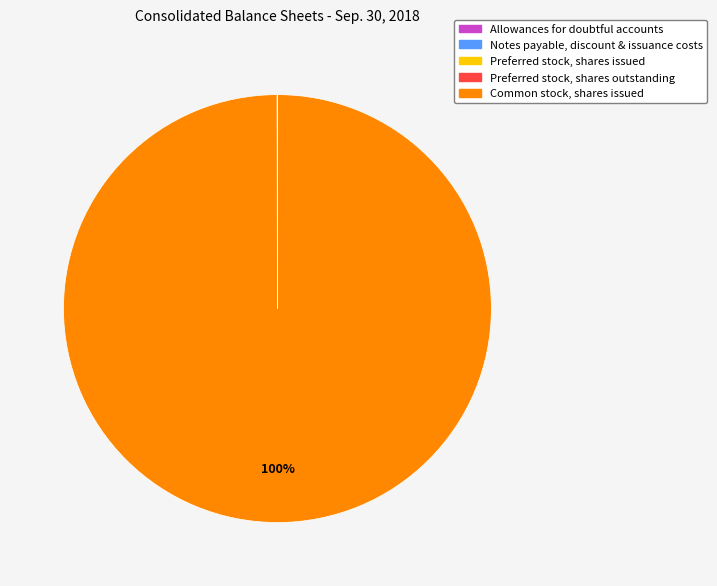

Does any single category account for the majority?

Yes